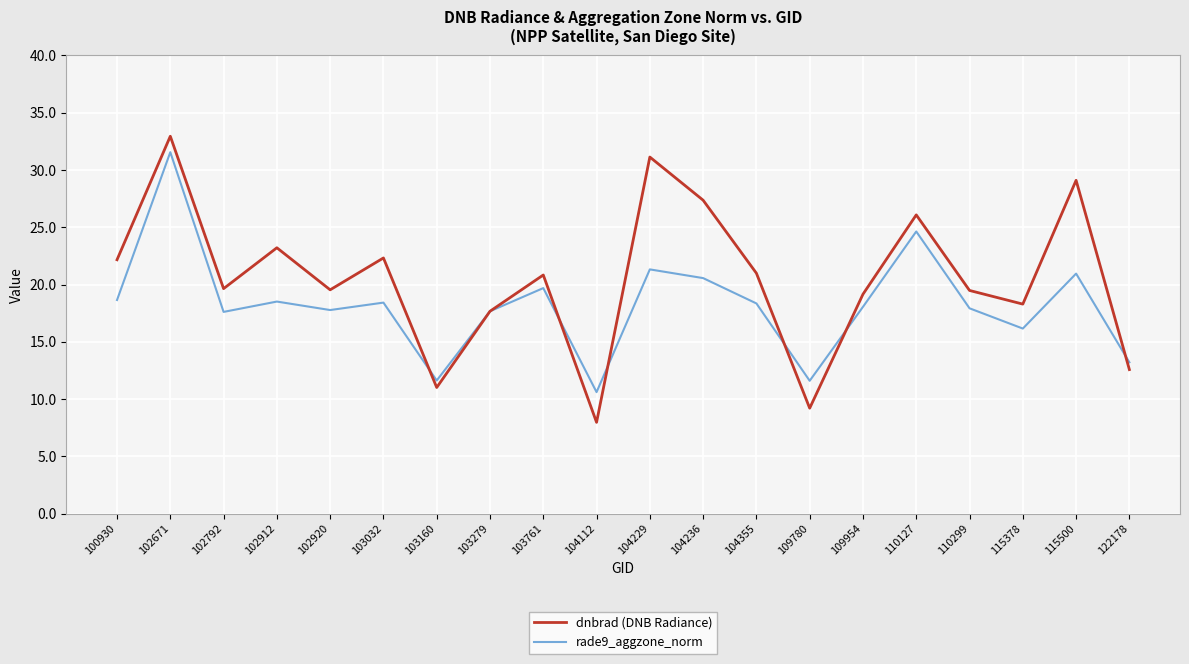

At which category does dnbrad (DNB Radiance) reach its first local peak?

102671